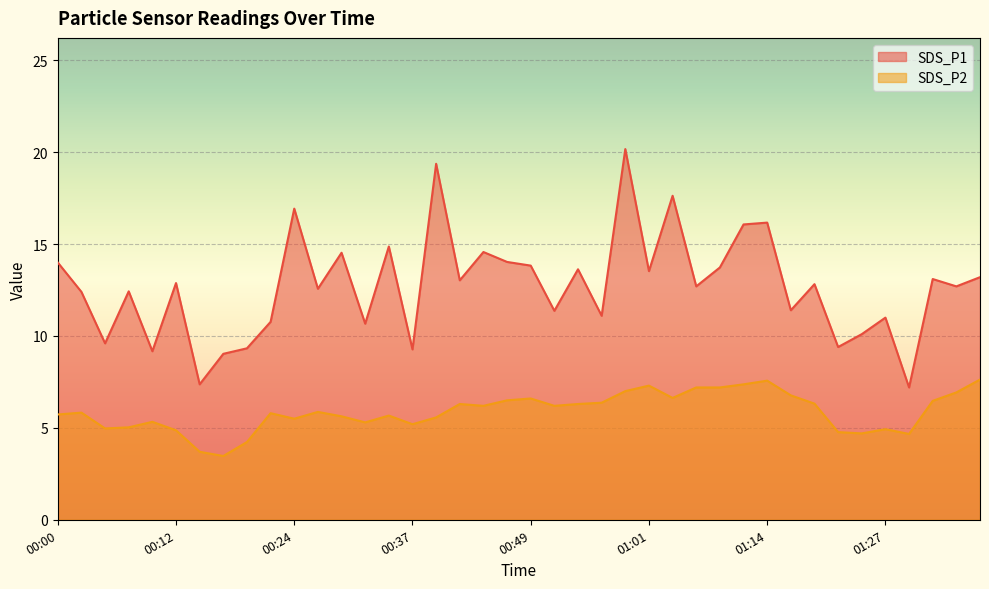

Is the value of SDS_P1 at 00:44 greater than the value of SDS_P2 at 01:14?

Yes